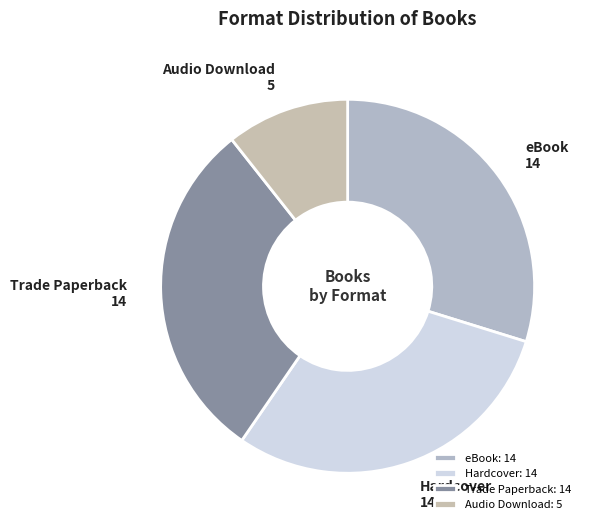

Is the sum of eBook and Trade Paperback greater than half?

Yes